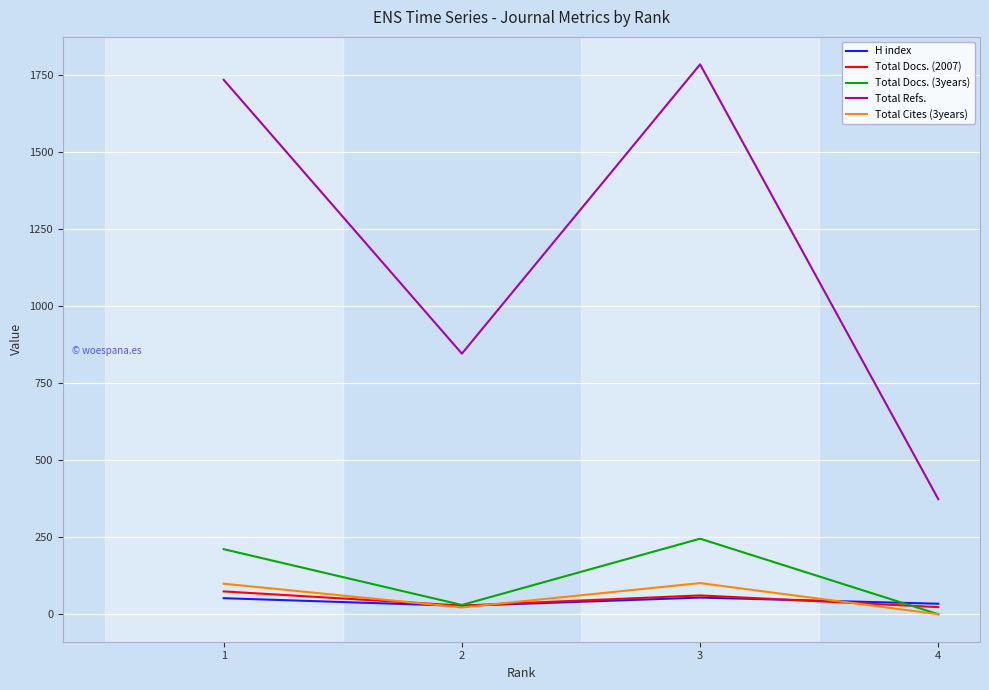

At which category does the chart reach its minimum across all series?

4